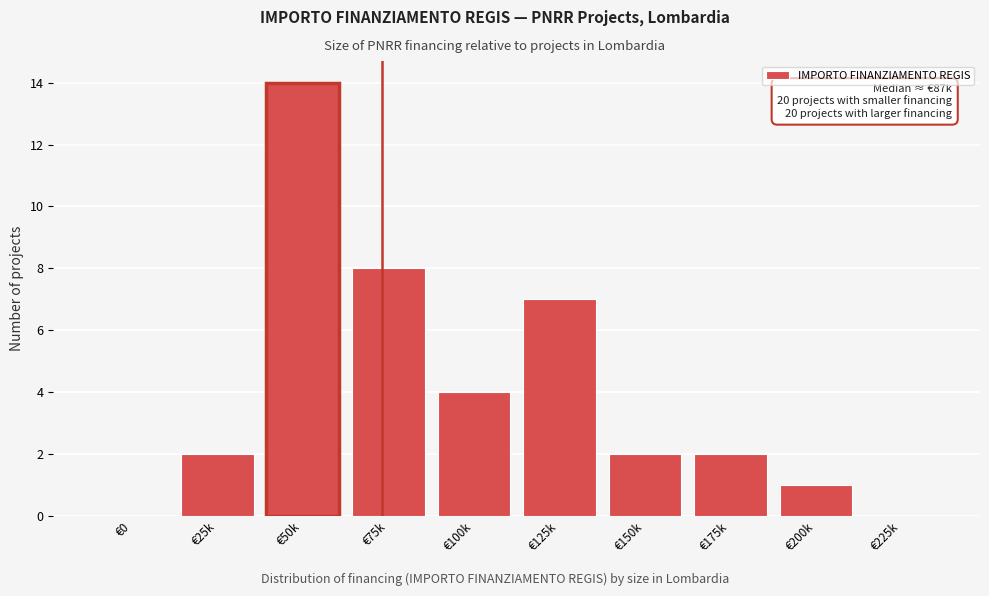

Reading right to left, list all the values displayed in this chart.

€225k=0	€200k=1	€175k=2	€150k=2	€125k=7	€100k=4	€75k=8	€50k=14	€25k=2	€0=0